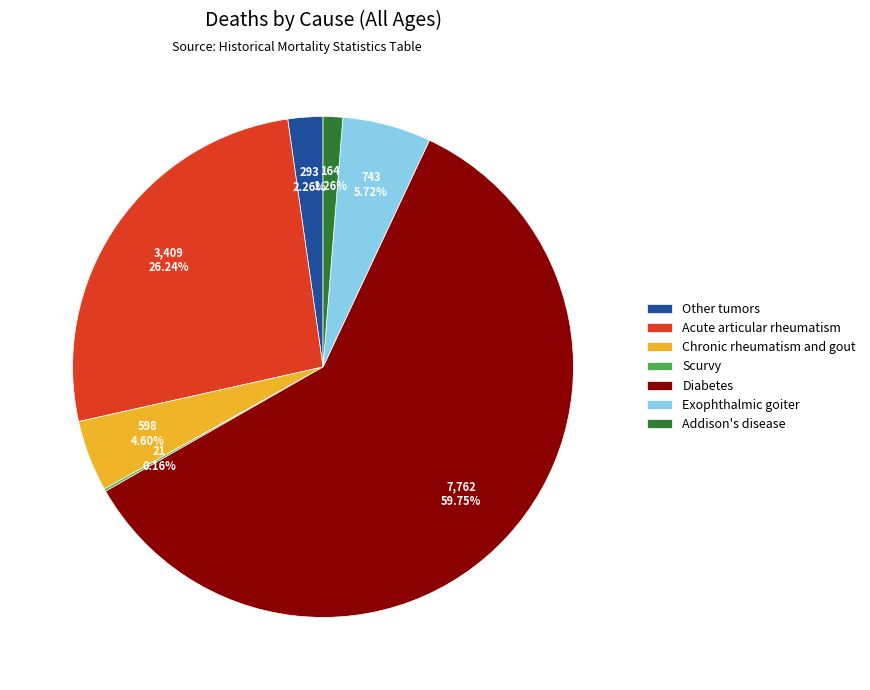

What is the ratio of the value at Acute articular rheumatism to the value at Chronic rheumatism and gout?

5.7